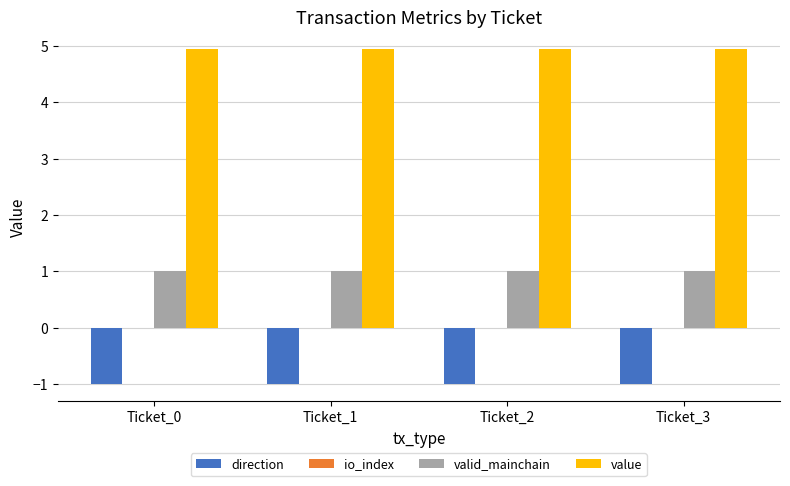

Which series has the largest total across all categories?

value